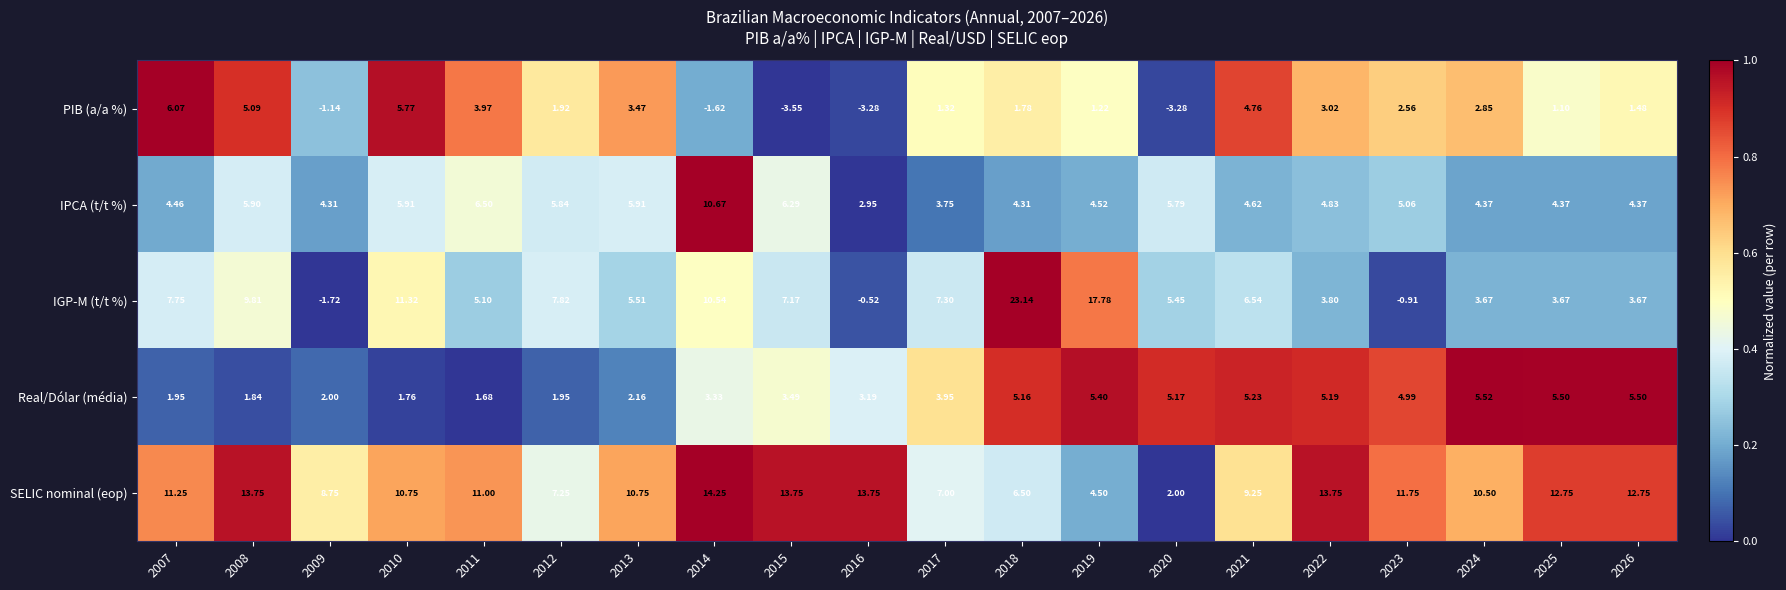

At 2020, list the series in order from largest to smallest.

IPCA (t/t %), IGP-M (t/t %), Real/Dólar (média), SELIC nominal (eop), PIB (a/a %)